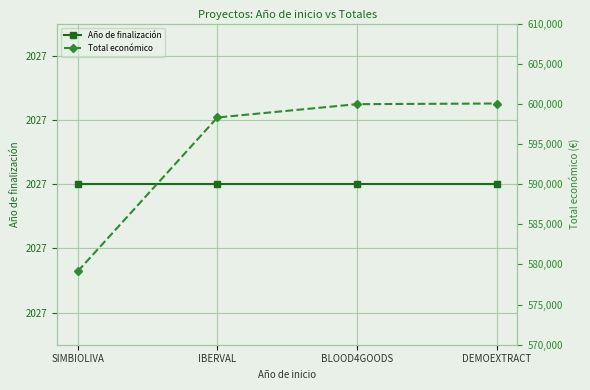

Reading right to left, extract all data points from this chart.

Año de finalización: 2027	2027	2027	2027
Total económico: 600043	599960	598303	579152